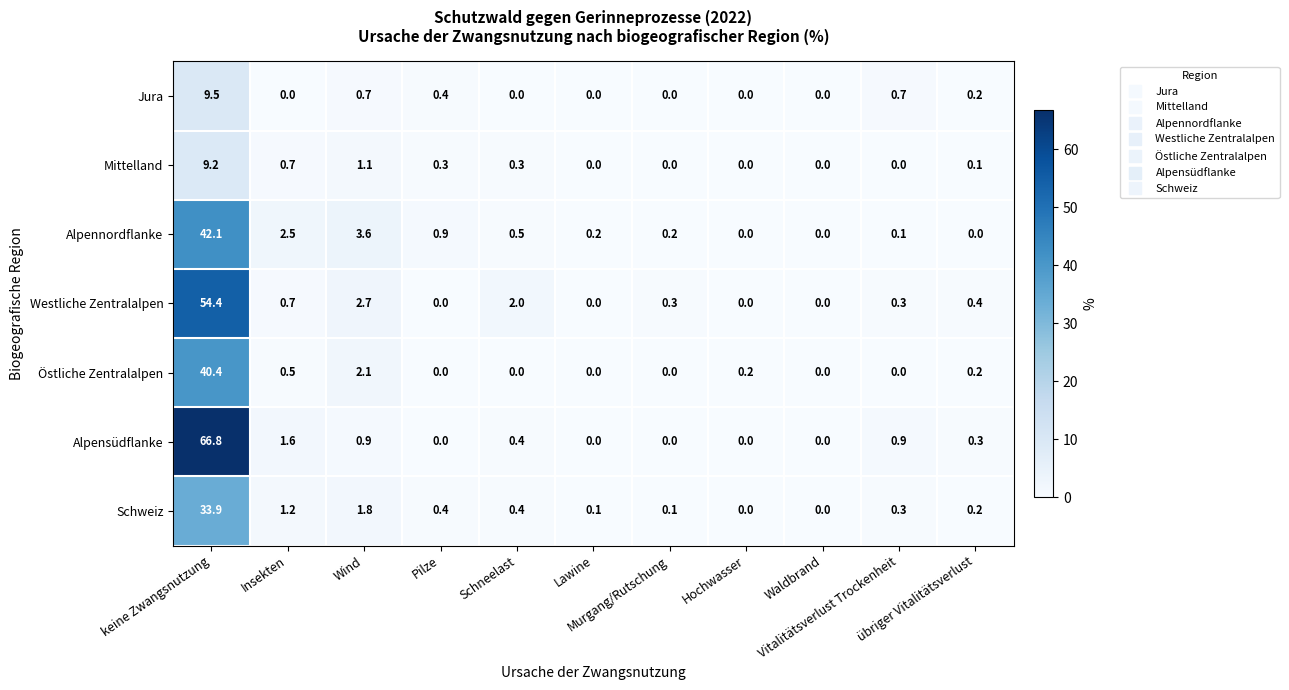

Between Hochwasser and Vitalitätsverlust Trockenheit, which series saw the biggest shift?

Alpensüdflanke